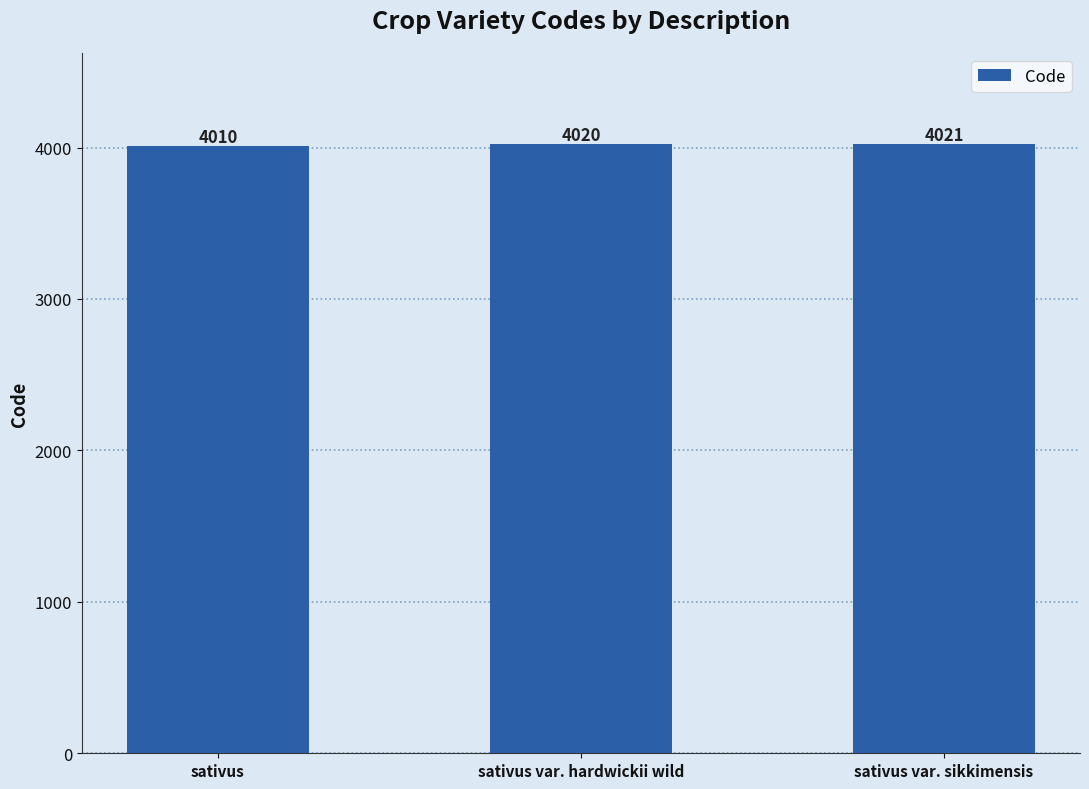

Is it true that the value at sativus is 4010?

True